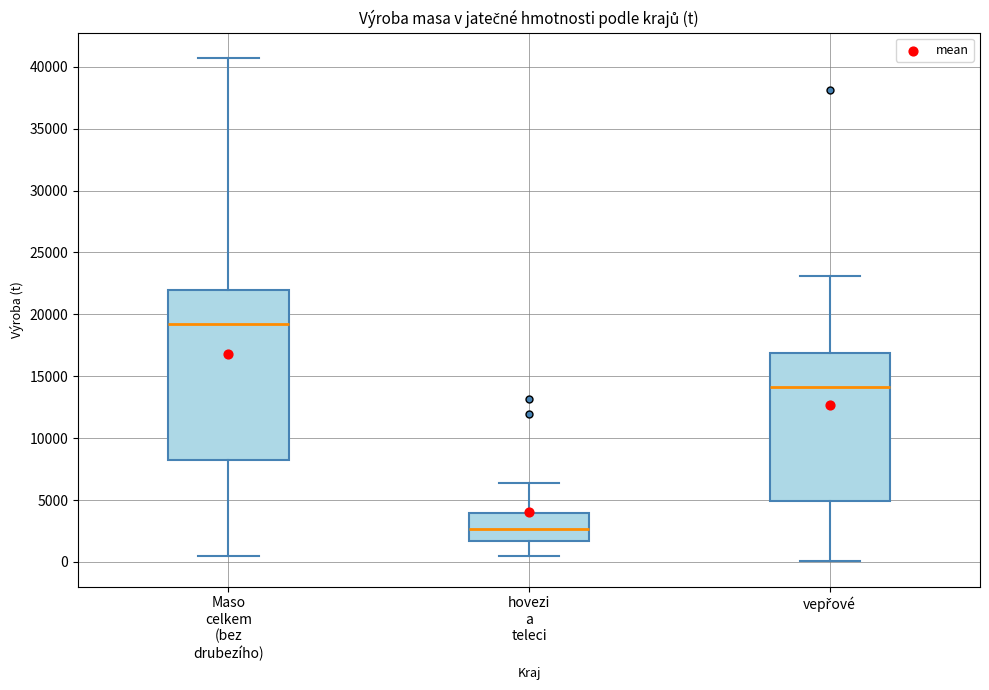

Which box's median line is the highest?

Maso celkem (bez drubezího)